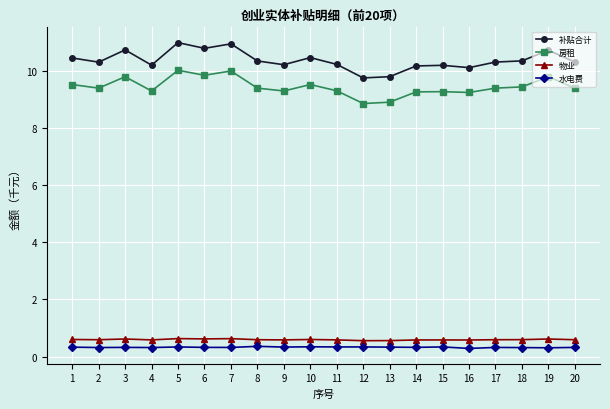

True or false: 房租 has a value of 13.9 at 11.

False